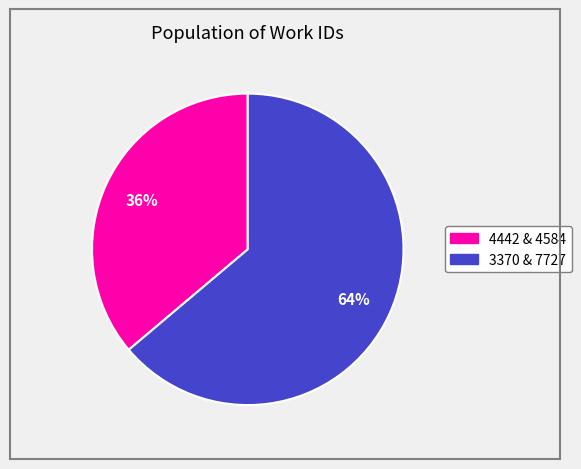

Does any single category account for the majority?

Yes